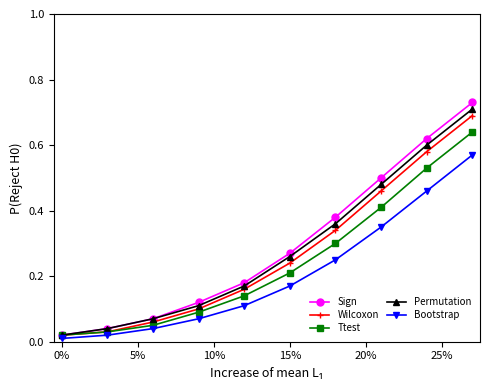

True or false: Bootstrap and Wilcoxon cross at least once.

False